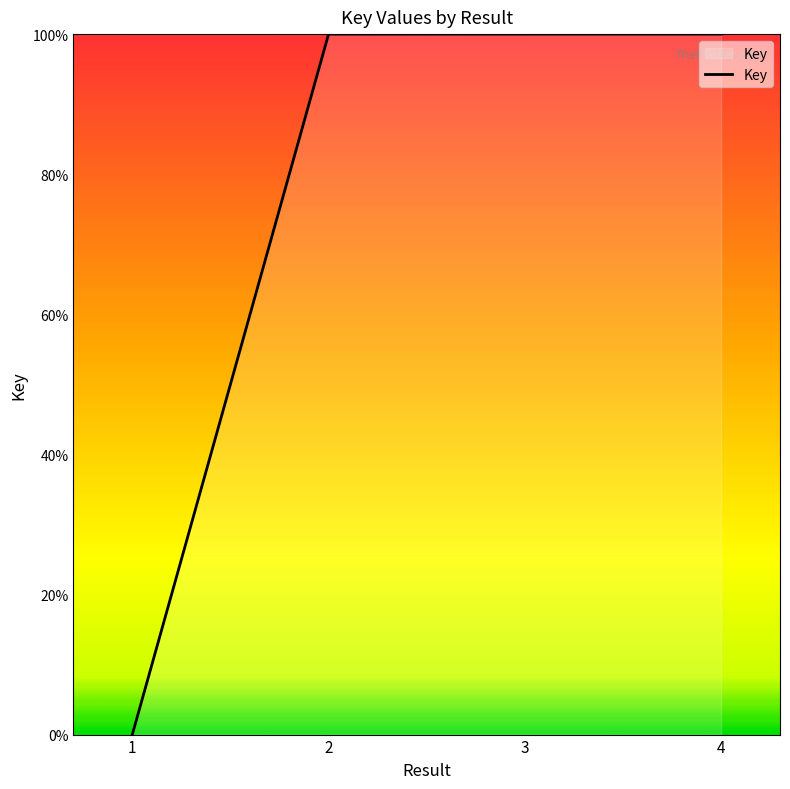

How many lines are shown in the chart?

1